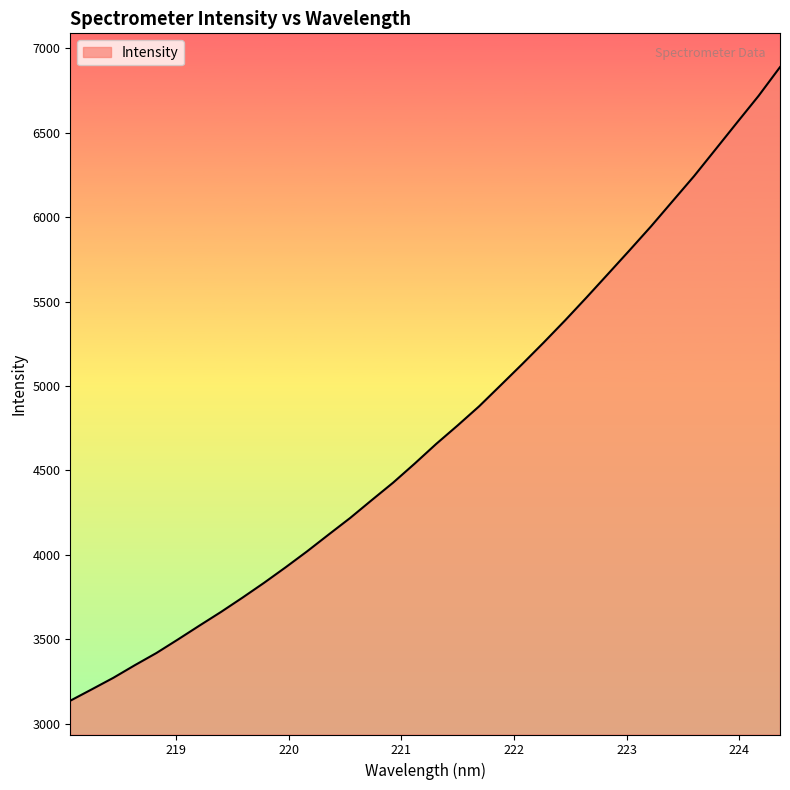

What is the smallest value displayed?

3137.3